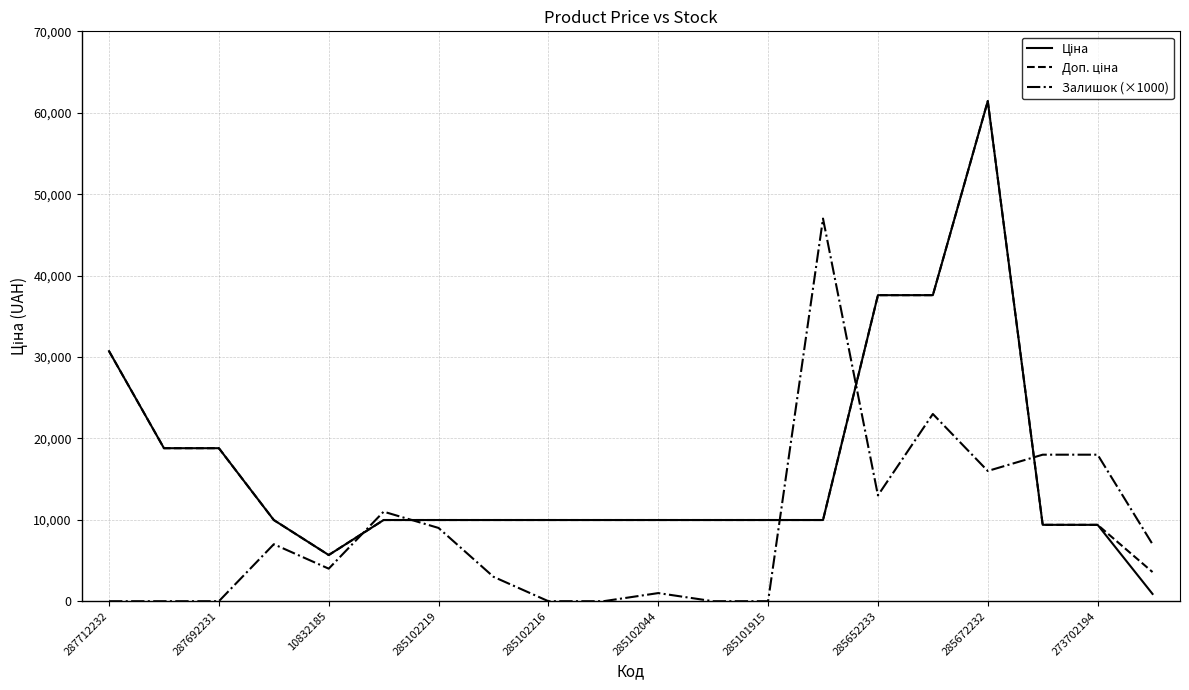

Reading left to right, list all the values displayed in this chart.

Ціна: 30717.1	18796.8	18796.8	9975.0	5673.8	9975.0	9975.0	9975.0	9975.0	9975.0	9975.0	9975.0	9975.0	9975.0	37593.6	37593.6	61434.3	9384.0	9384.0	895.9
Доп. ціна: 30717.1	18796.8	18796.8	9975.0	5673.8	9975.0	9975.0	9975.0	9975.0	9975.0	9975.0	9975.0	9975.0	9975.0	37593.6	37593.6	61434.3	9384.0	9384.0	3583.6
Залишок (×1000): 0.0	0.0	0.0	7000.0	4000.0	11000.0	9000.0	3000.0	0.0	0.0	1000.0	0.0	0.0	47000.0	13000.0	23000.0	16000.0	18000.0	18000.0	7000.0